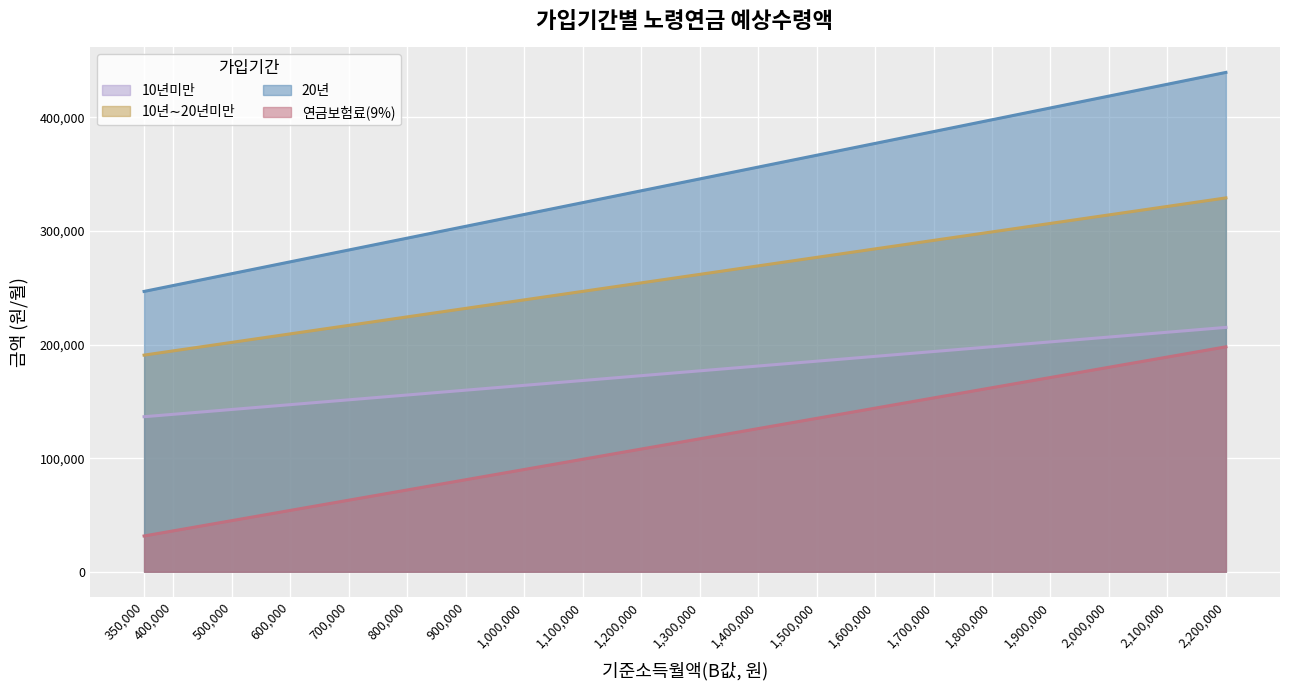

Which has a higher value, 1600000 or 1800000?

1800000